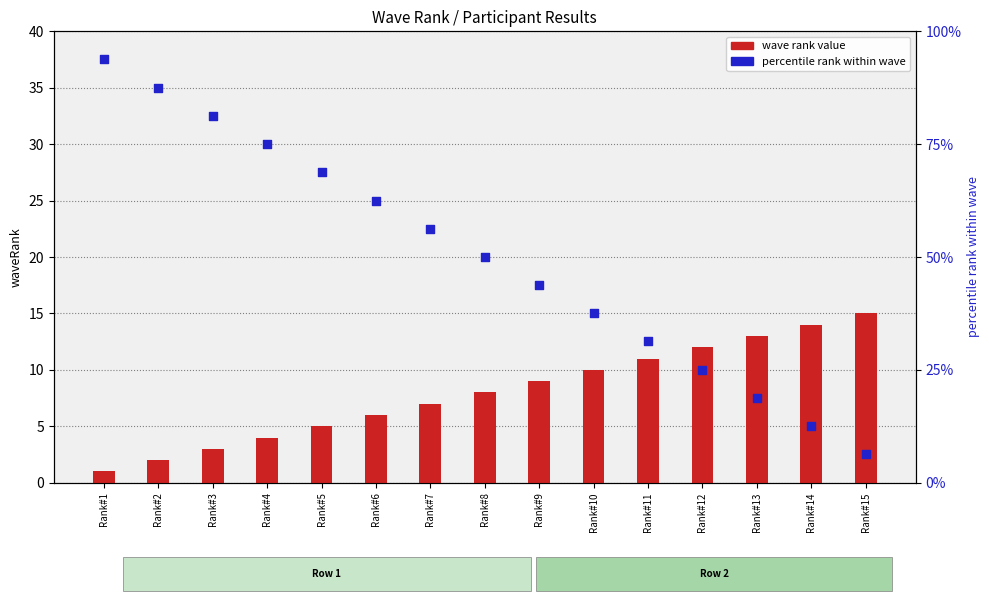

What is the total value across all series at Rank#12?

37.0